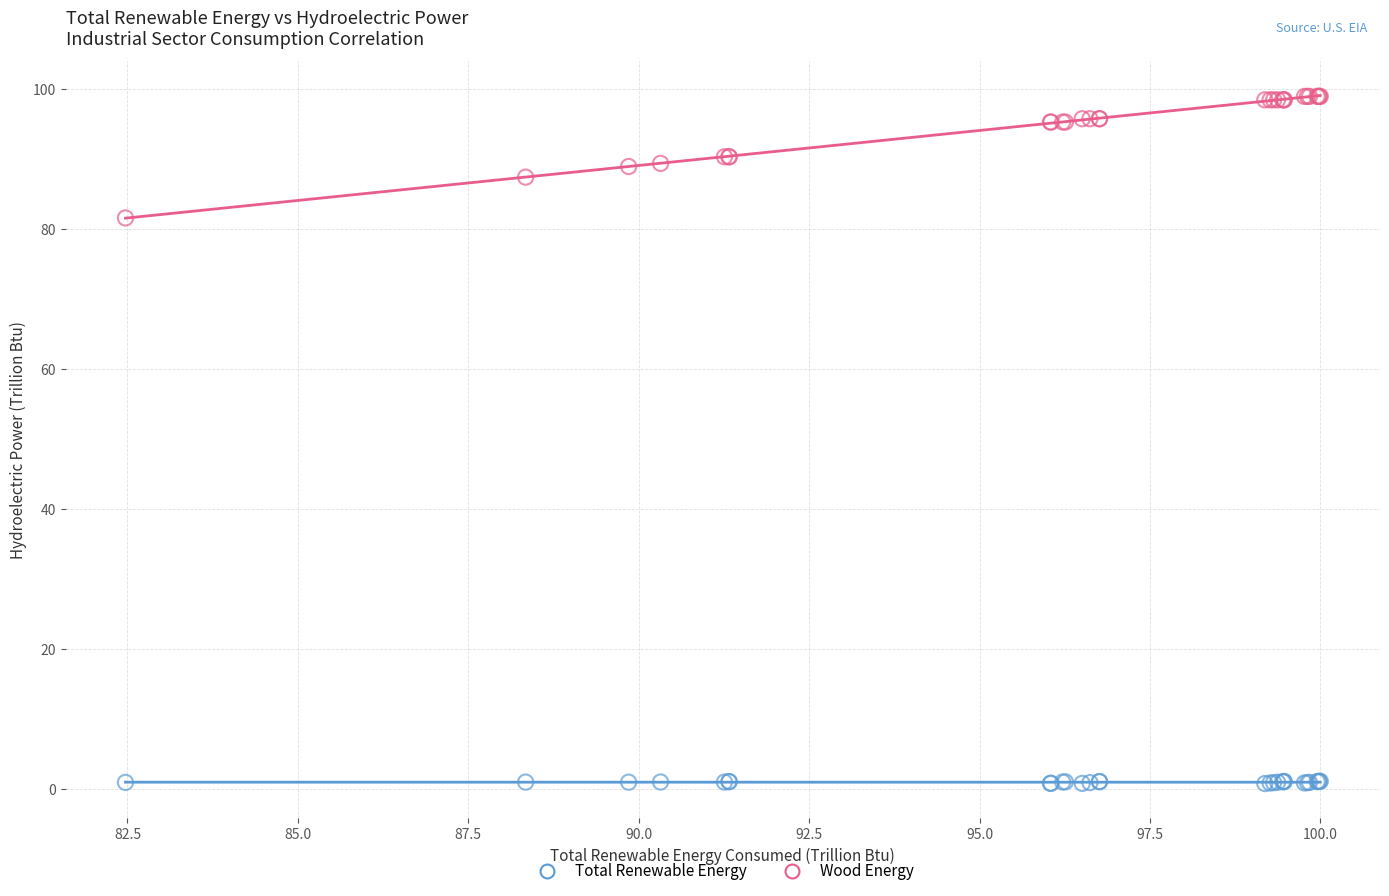

Across all series, what Y value is closest to 49?

81.6